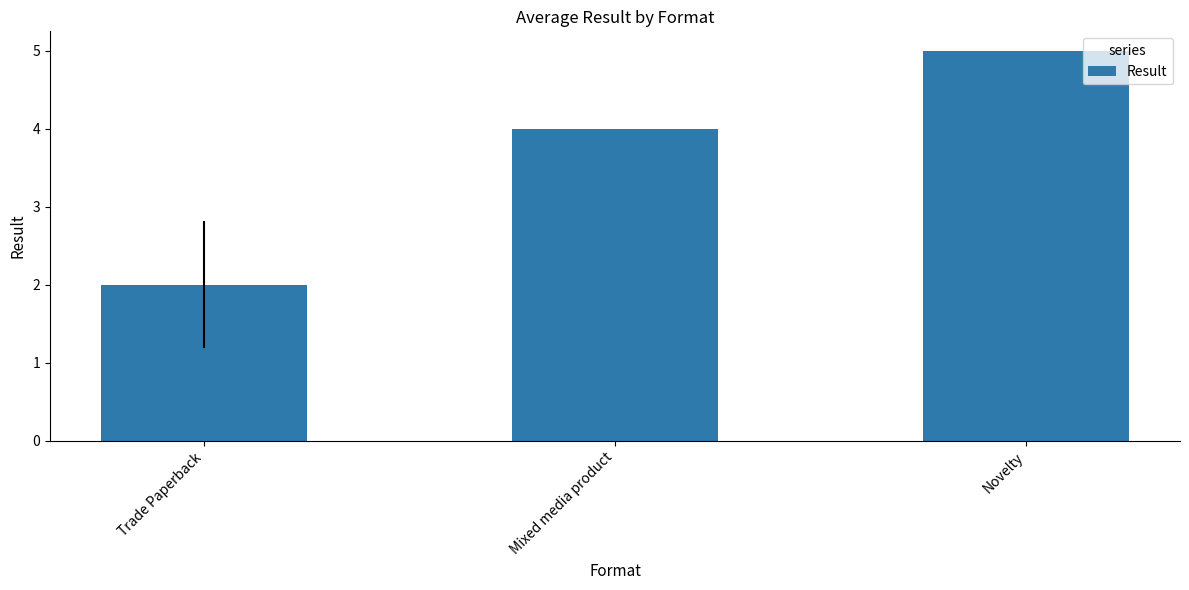

How many values are between 2 and 5?

3